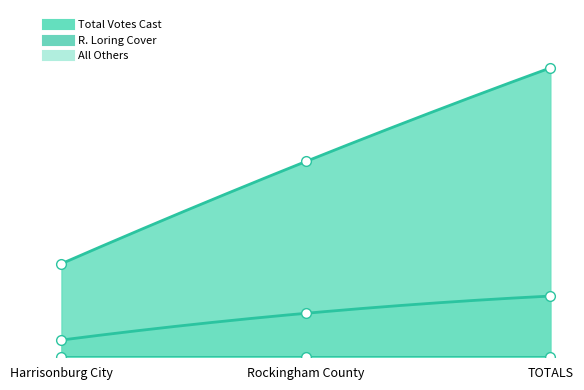

Where does the R. Loring Cover series first go above 2039?

TOTALS